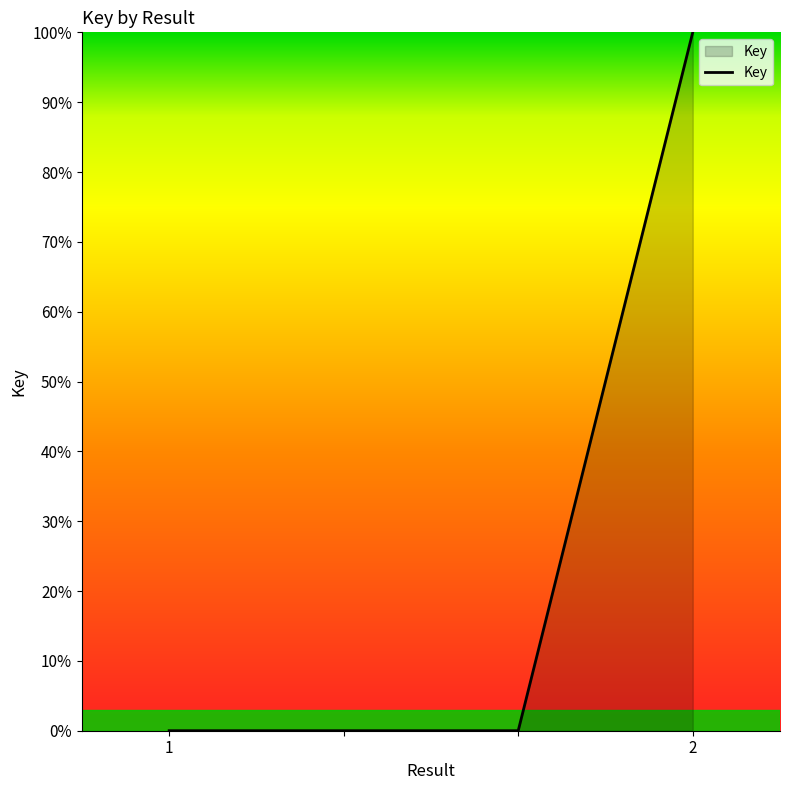

What is the average value?

25